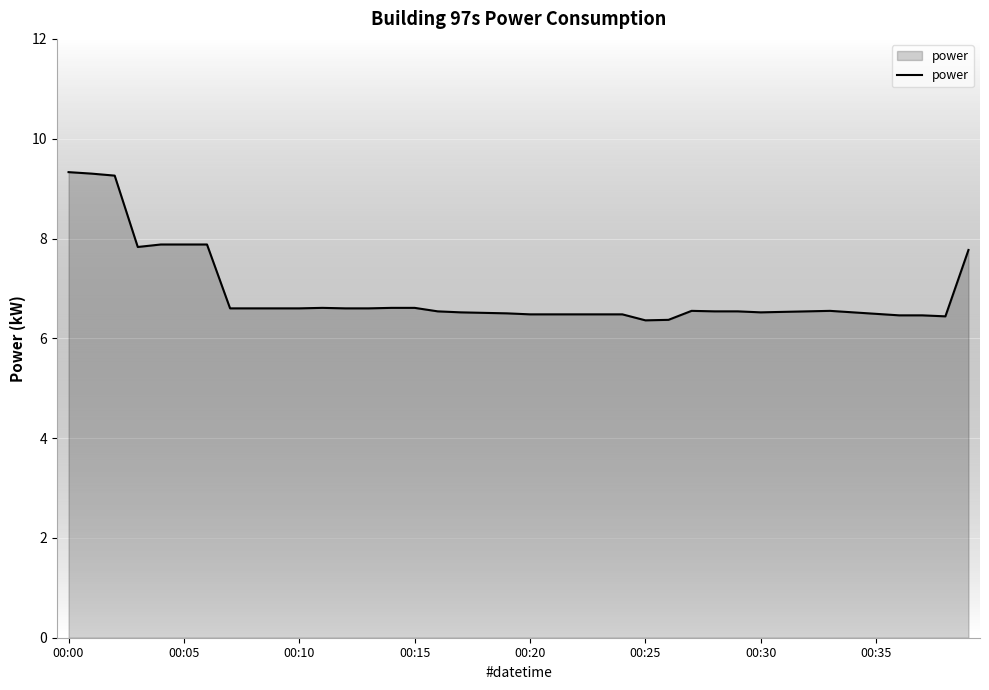

What is the difference between the maximum and minimum values?

3.0